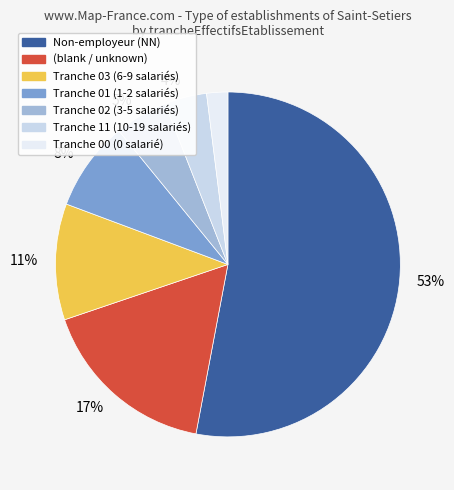

Is there any slice that represents more than half of the pie?

Yes